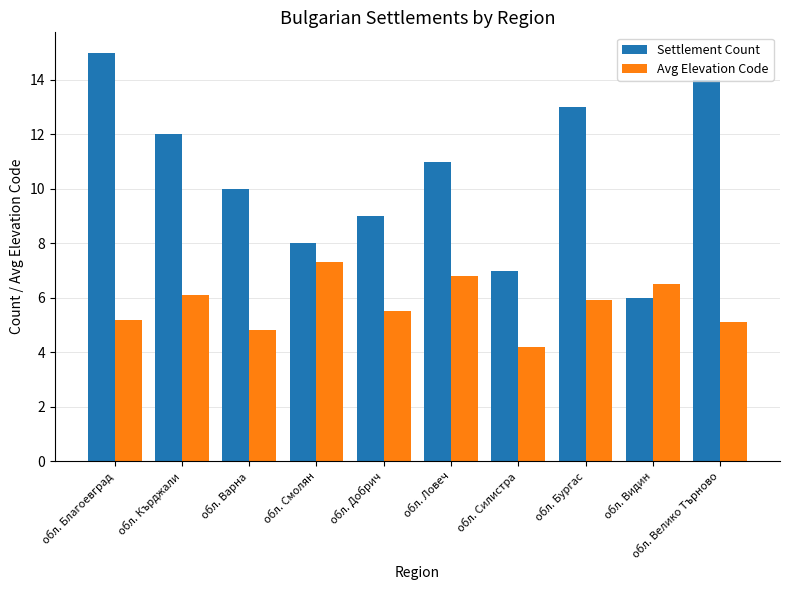

Reading right to left, transcribe all the data shown in this chart.

Settlement Count: обл. Велико Търново=14.0	обл. Видин=6.0	обл. Бургас=13.0	обл. Силистра=7.0	обл. Ловеч=11.0	обл. Добрич=9.0	обл. Смолян=8.0	обл. Варна=10.0	обл. Кърджали=12.0	обл. Благоевград=15.0
Avg Elevation Code: обл. Велико Търново=5.1	обл. Видин=6.5	обл. Бургас=5.9	обл. Силистра=4.2	обл. Ловеч=6.8	обл. Добрич=5.5	обл. Смолян=7.3	обл. Варна=4.8	обл. Кърджали=6.1	обл. Благоевград=5.2